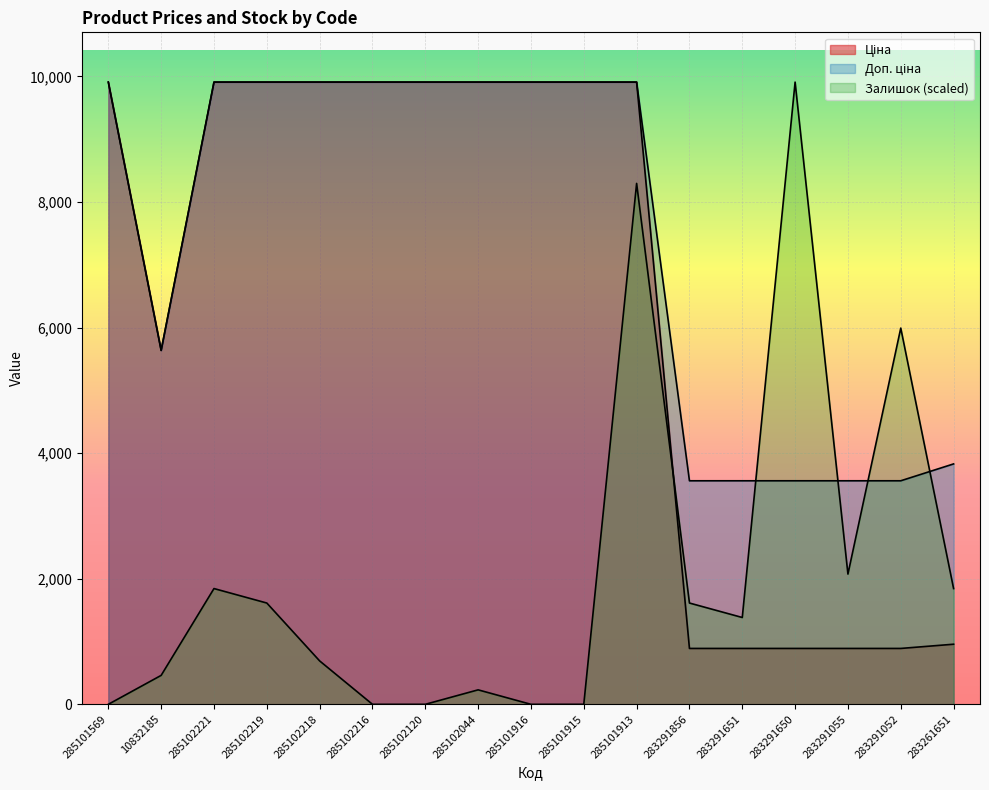

Reading left to right, list all the values displayed in this chart.

Ціна: 9908.5	5636.0	9908.5	9908.5	9908.5	9908.5	9908.5	9908.5	9908.5	9908.5	9908.5	889.9	889.9	889.9	889.9	889.9	957.1
Доп. ціна: 9908.5	5636.0	9908.5	9908.5	9908.5	9908.5	9908.5	9908.5	9908.5	9908.5	9908.5	3559.7	3559.7	3559.7	3559.7	3559.7	3828.4
Залишок: 0.0	460.9	1843.4	1613.0	691.3	0.0	0.0	230.4	0.0	0.0	8295.5	1613.0	1382.6	9908.5	2073.9	5991.2	1843.4